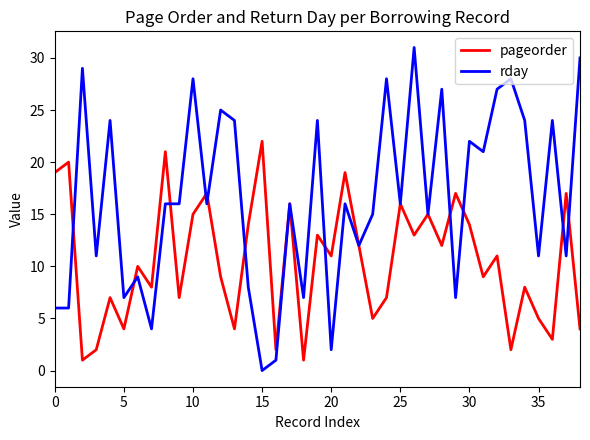

Which series ends up on top after the final intersection of pageorder and rday?

rday